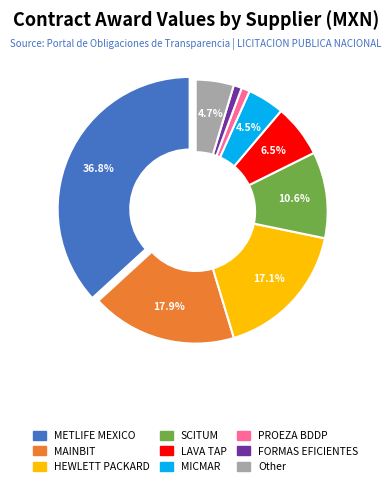

Is there a majority slice in this chart?

No